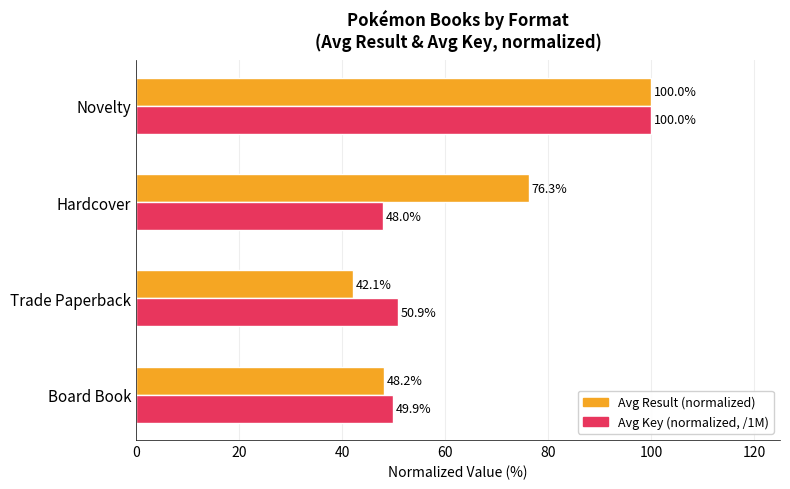

Which series has the largest range (max minus min)?

Avg Result (normalized)